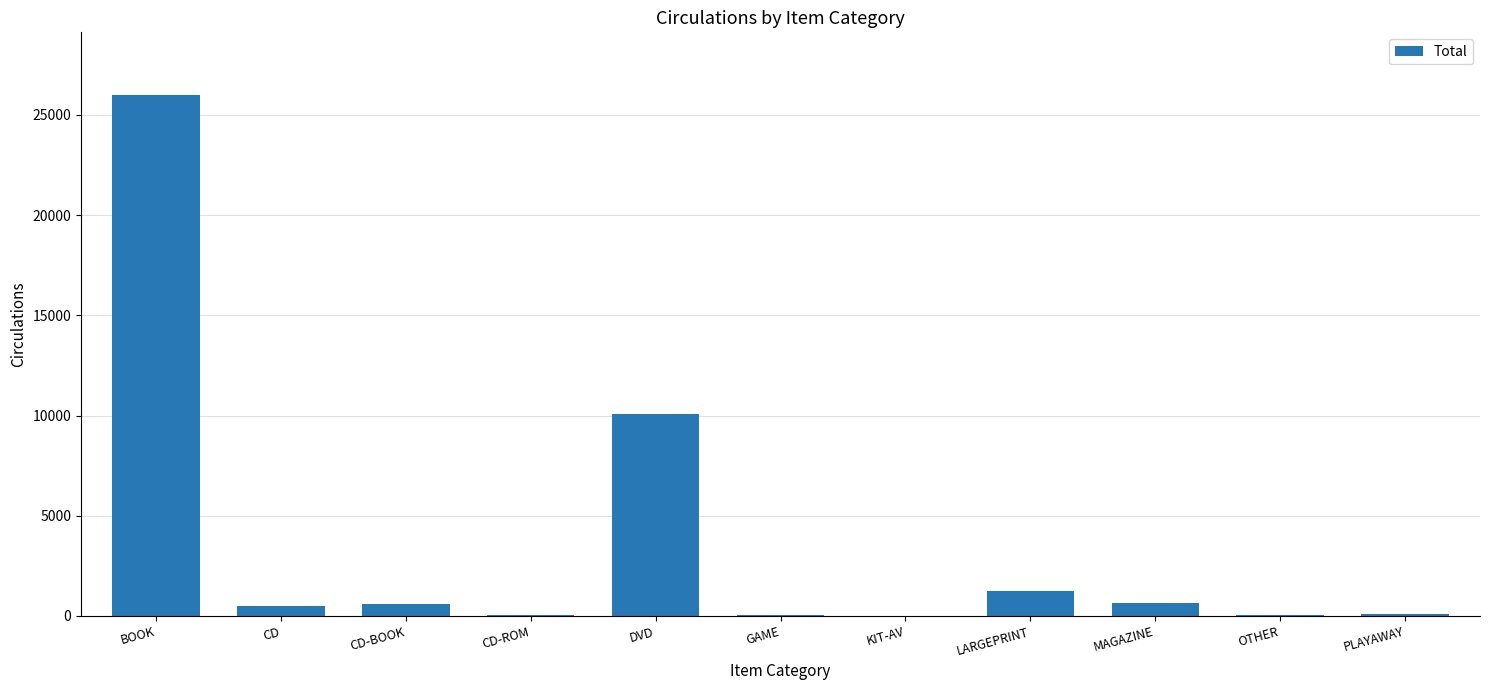

What is the sum of all values?

39326